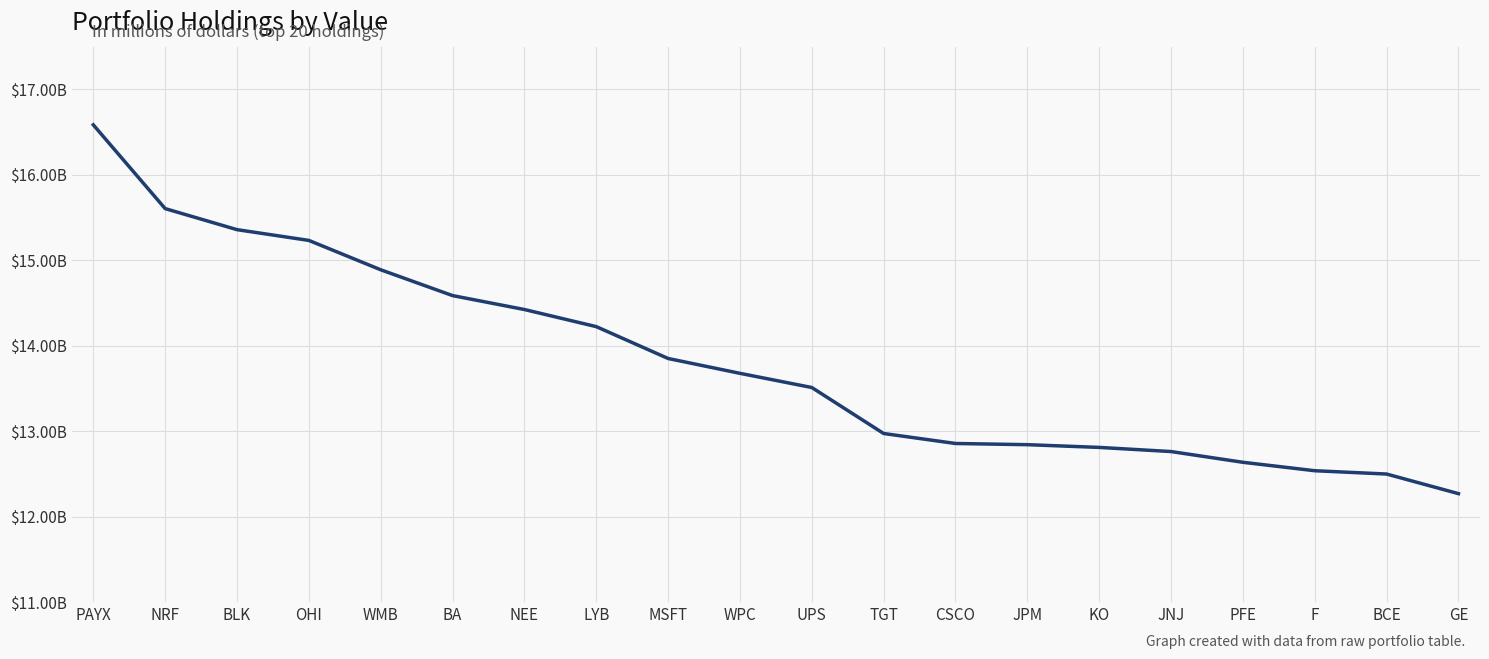

Does the chart display data point markers on the line(s)?

No